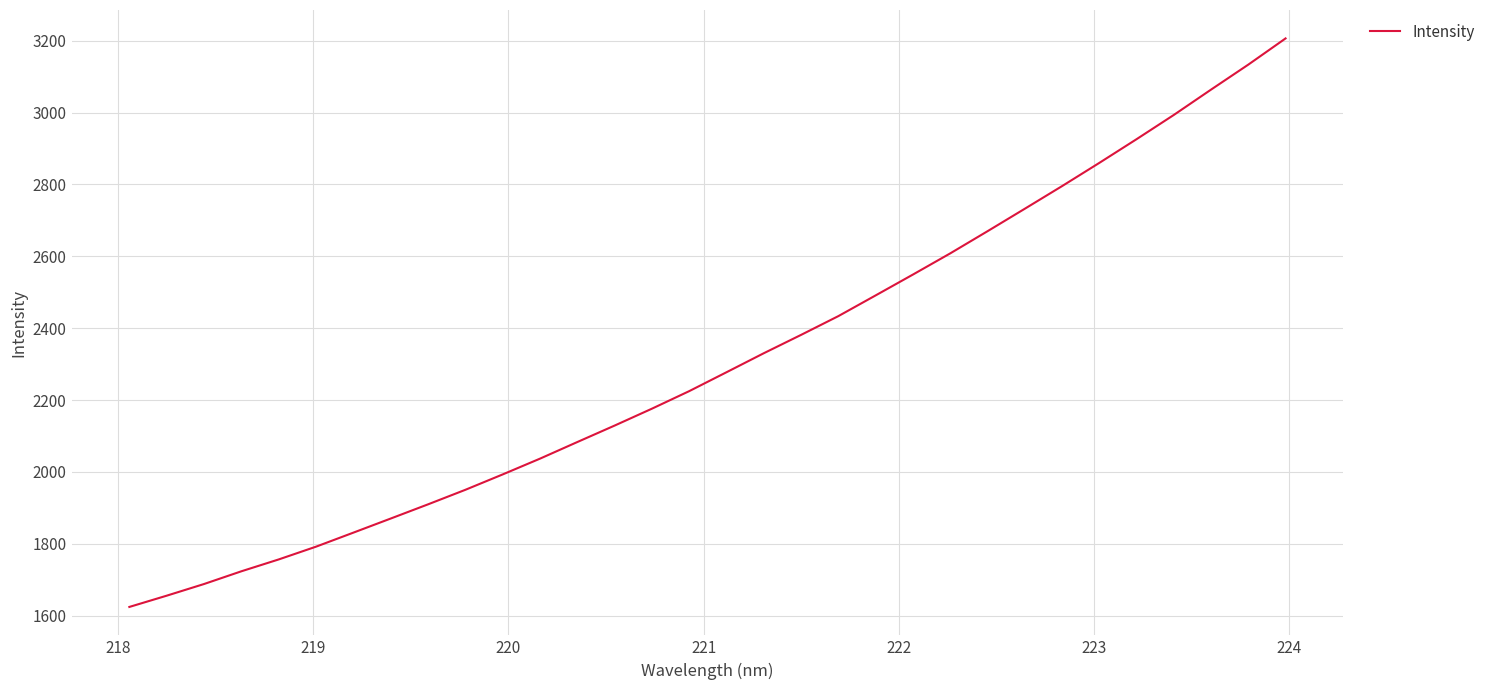

What is the minimum value shown in the chart?

1624.2